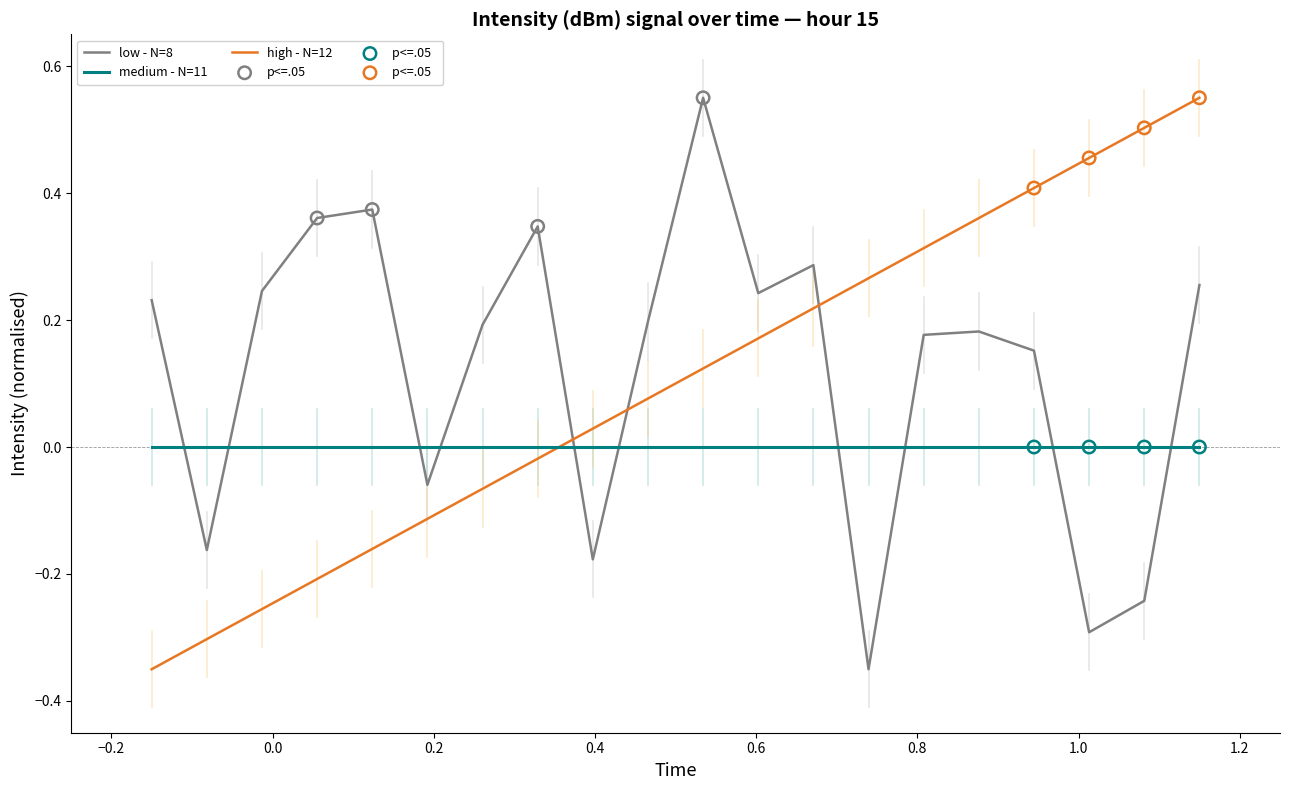

Which series has the largest total across all categories?

low - N=8